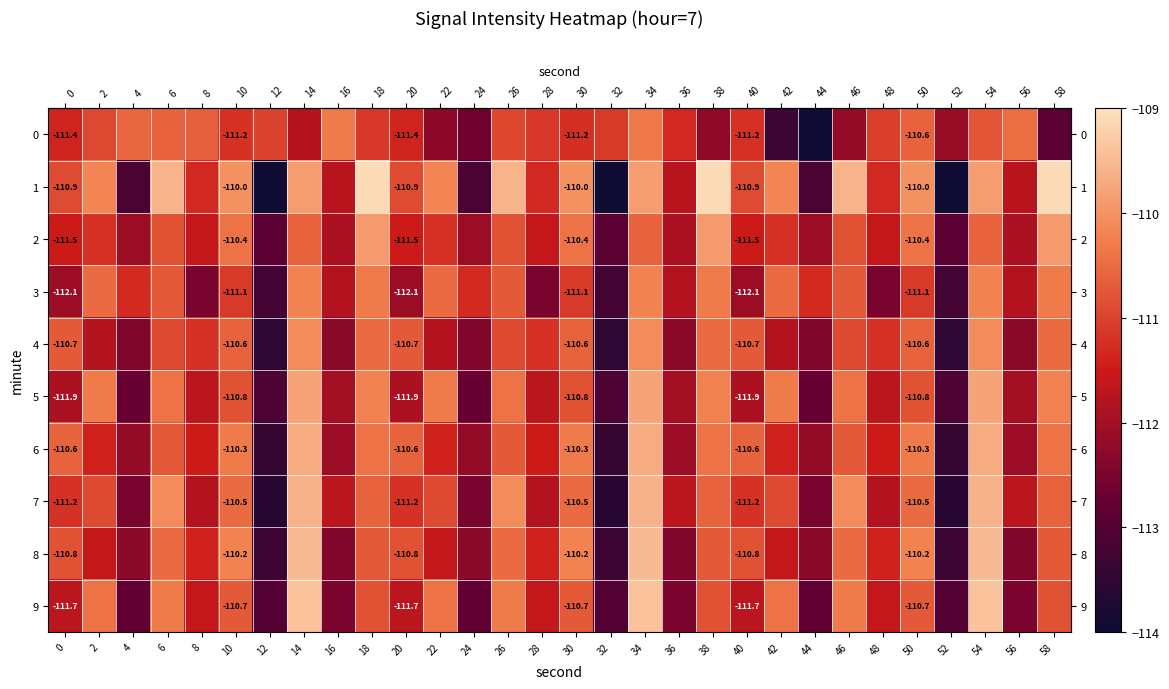

What is the maximum value for row_0?

-110.3